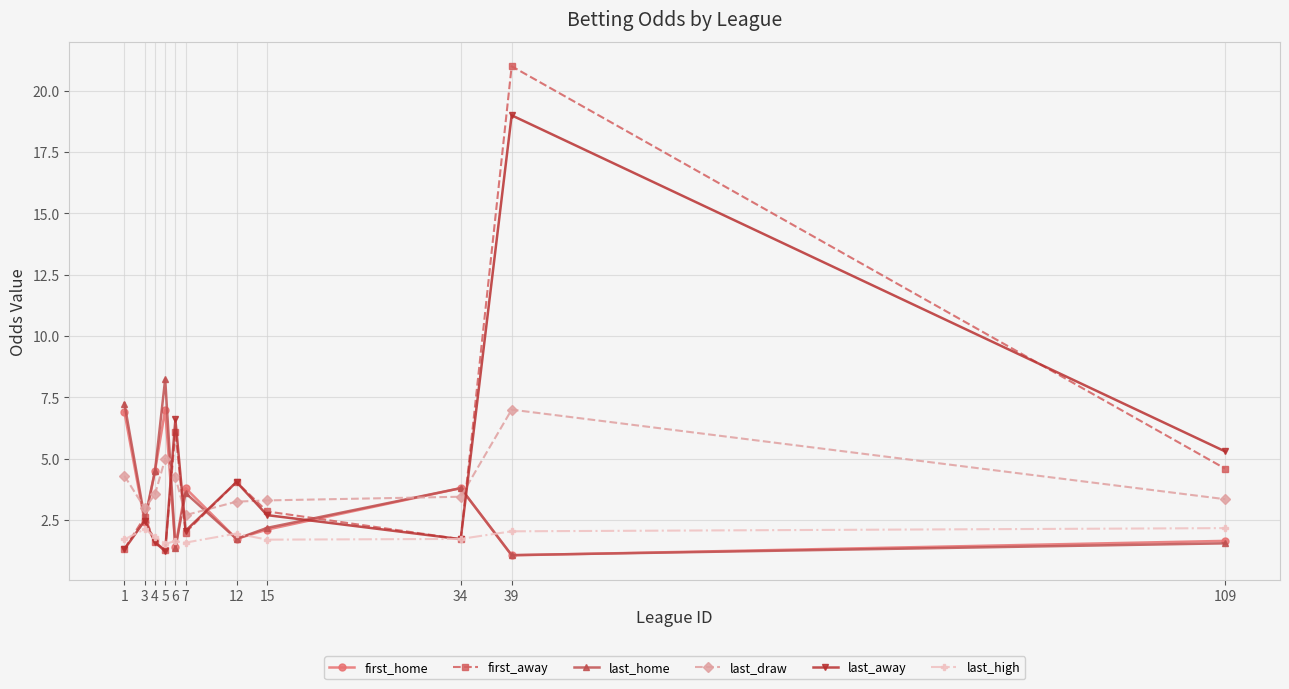

What is the sum of all last_draw values?

43.1